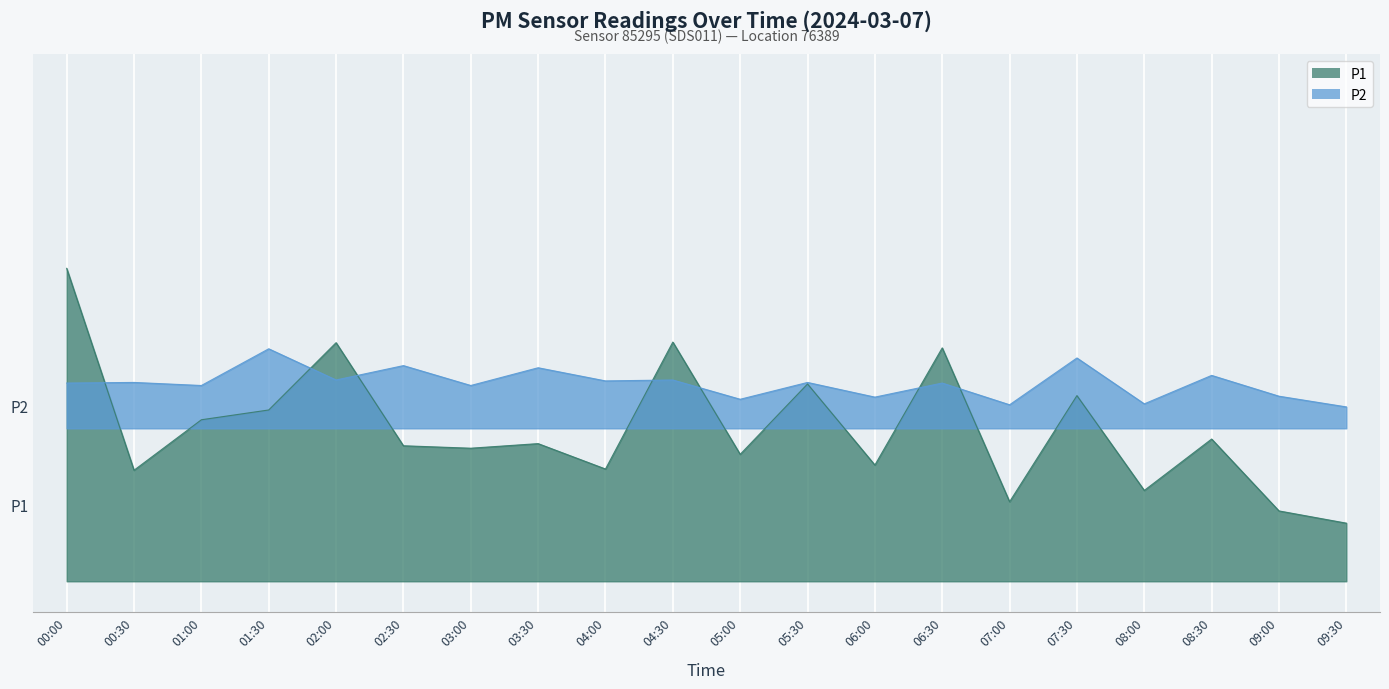

Where is the first local maximum for P1?

02:00